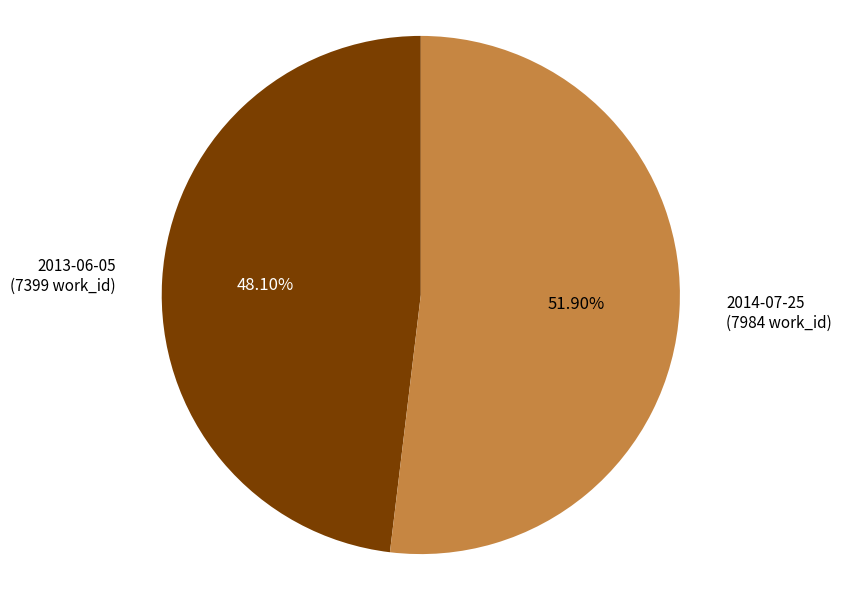

What percentage is the 2014-07-25 slice, to the nearest percent?

52%